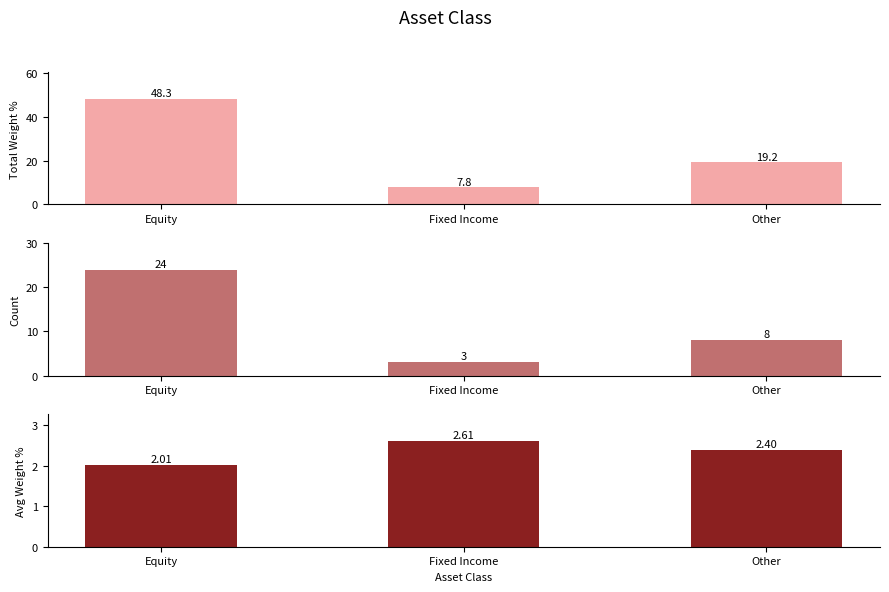

What are all the series names shown in the legend?

Total Weight %, Count, Avg Weight %